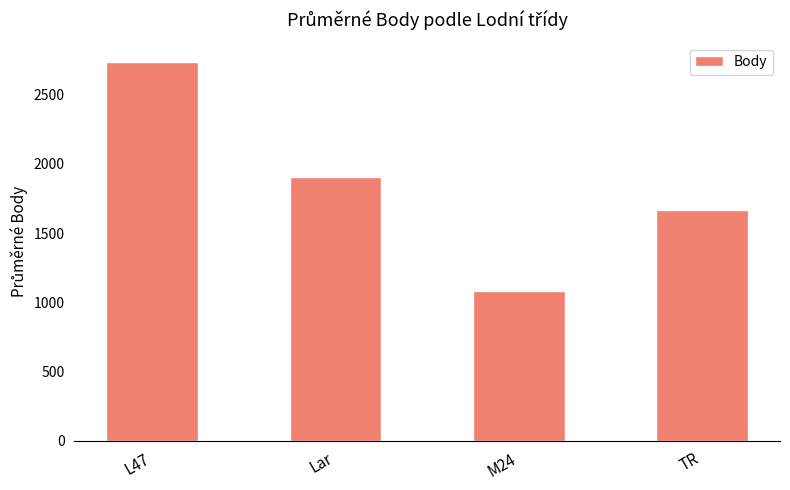

Between L47 and M24, which is larger?

L47